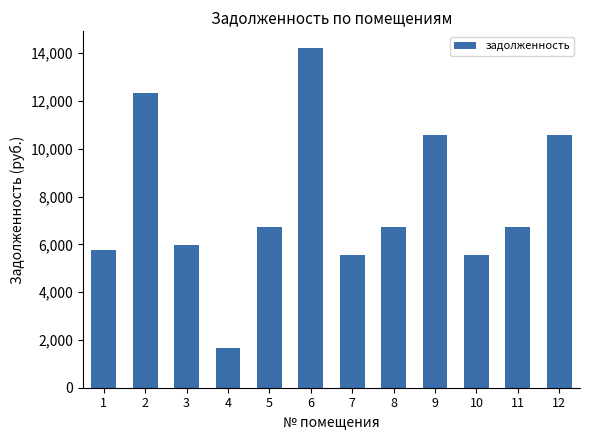

Read the value at 1.

5743.9